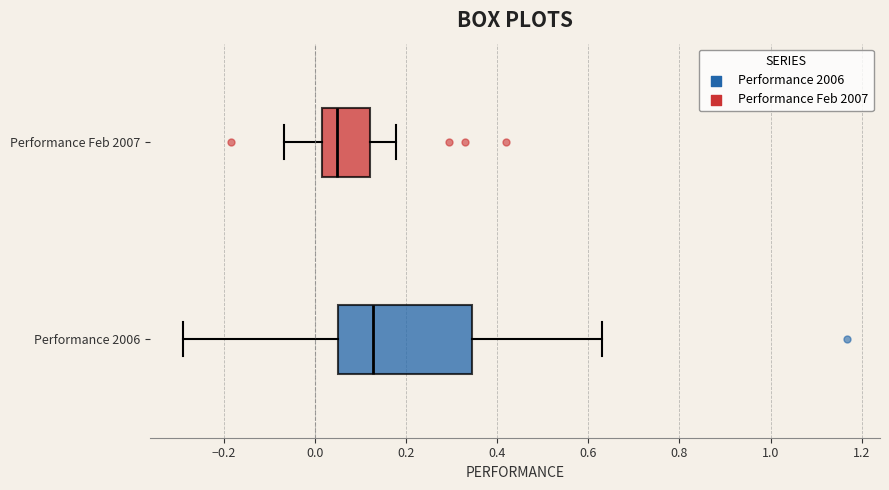

Reading bottom to top, transcribe this box plot: for each box, give where its median line is, the range the box spans, and where its two whiskers end, as read against the x-axis. The values are not printed on the chart, so give them approximately, as read against the axis.

Performance 2006: median 0.12, box 0.04 to 0.34, whiskers -0.28 to 0.64
Performance Feb 2007: median 0.04, box 0.02 to 0.12, whiskers -0.06 to 0.18